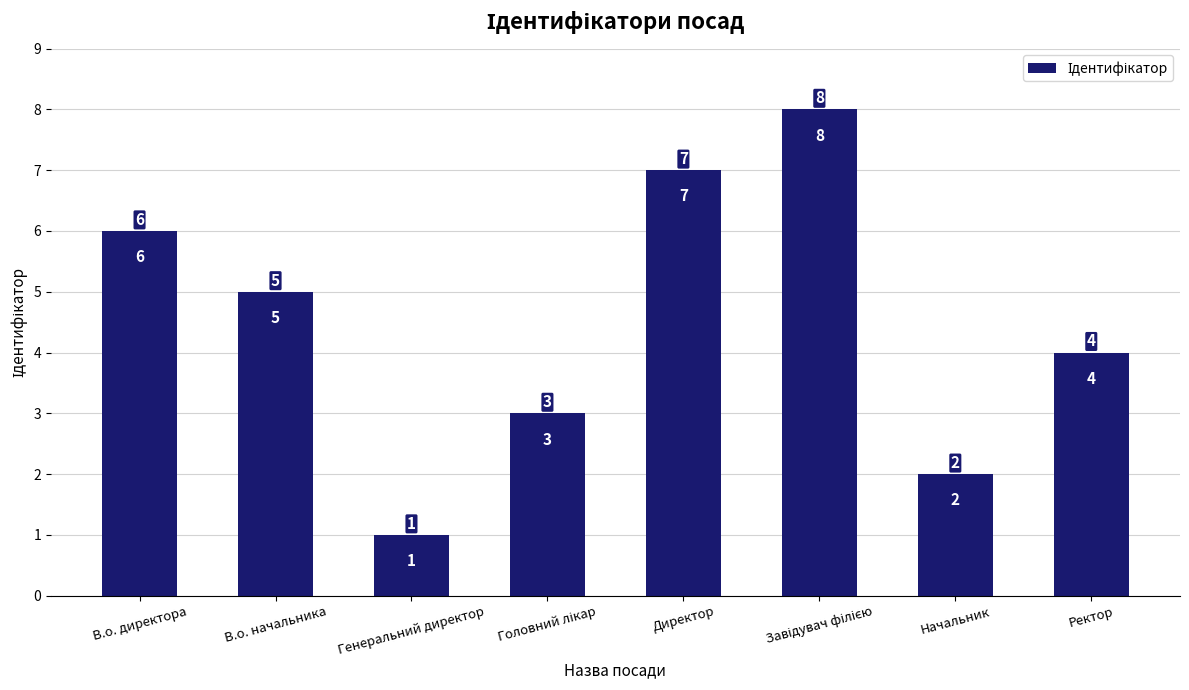

What is the label of the 8th bar from the right?

В.о. директора